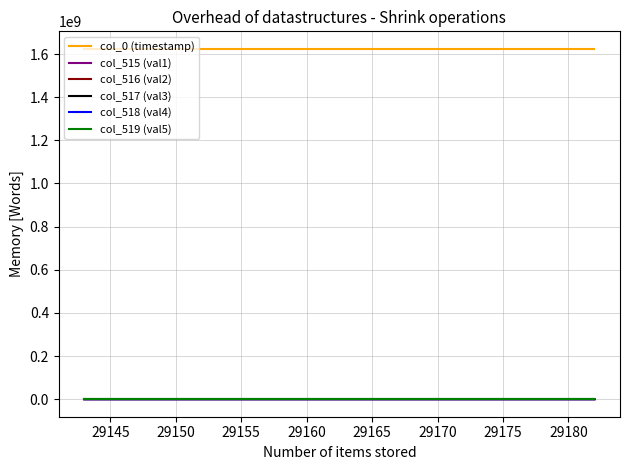

True or false: col_518 (val4) and col_0 (timestamp) cross at least once.

False